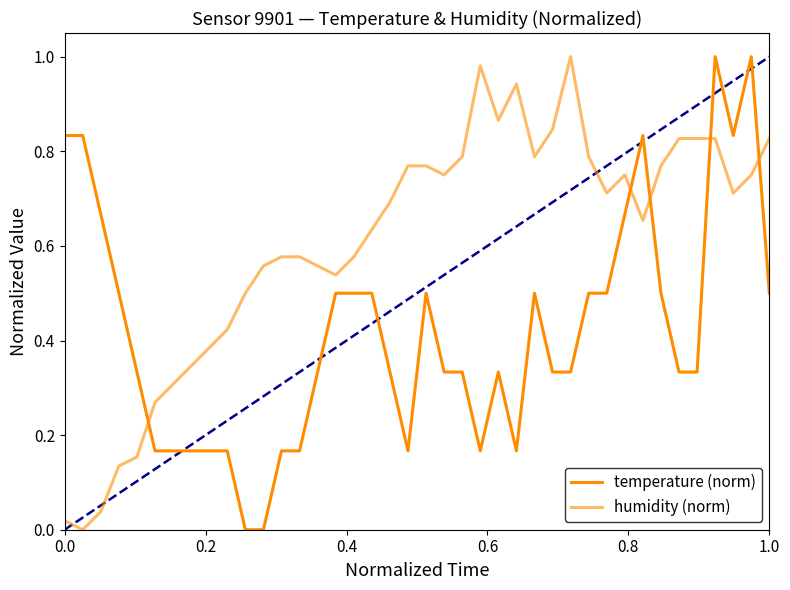

After their last crossing, which series has the higher values: humidity (norm) or temperature (norm)?

humidity (norm)